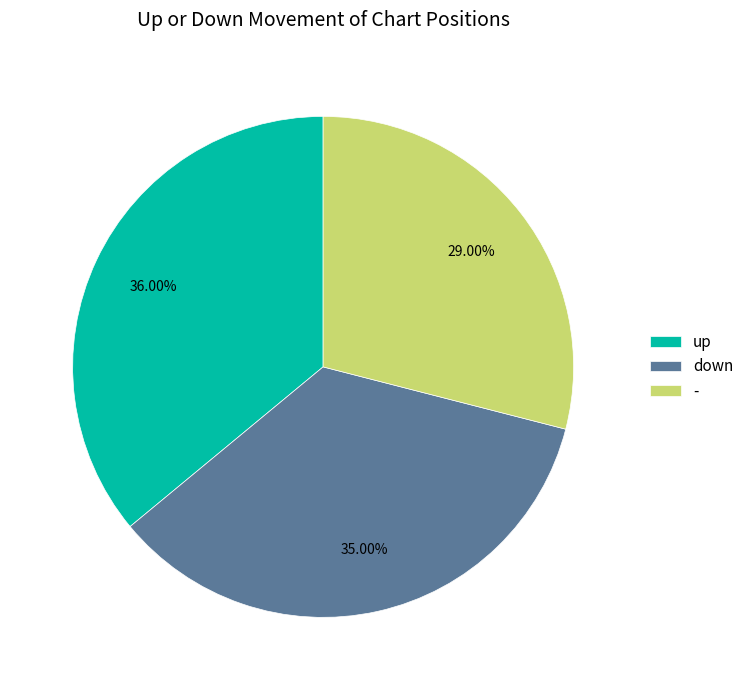

To the nearest percent, what is the average slice percentage?

33%